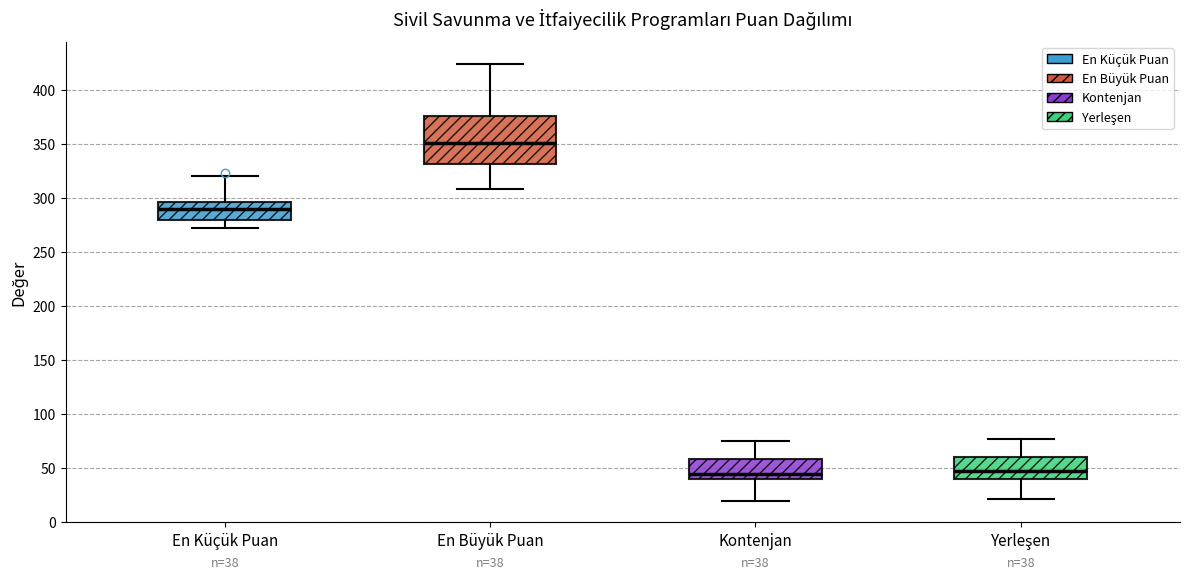

Comparing the boxes themselves (not the whiskers), which one is the tallest?

En Büyük Puan